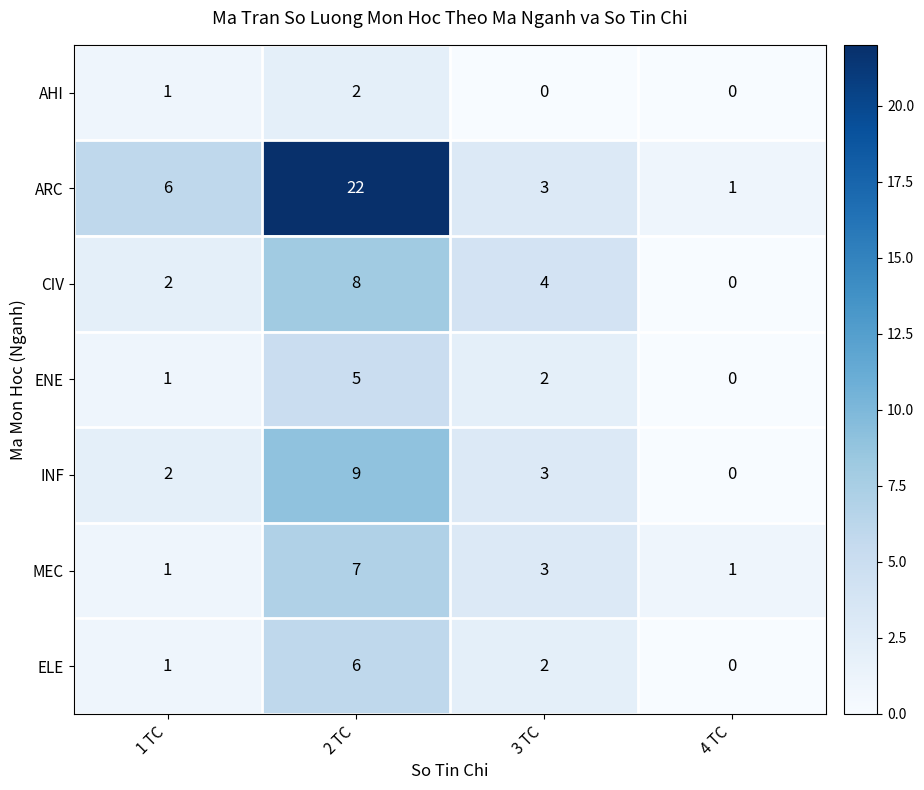

How many ELE values are between 1 and 6?

3